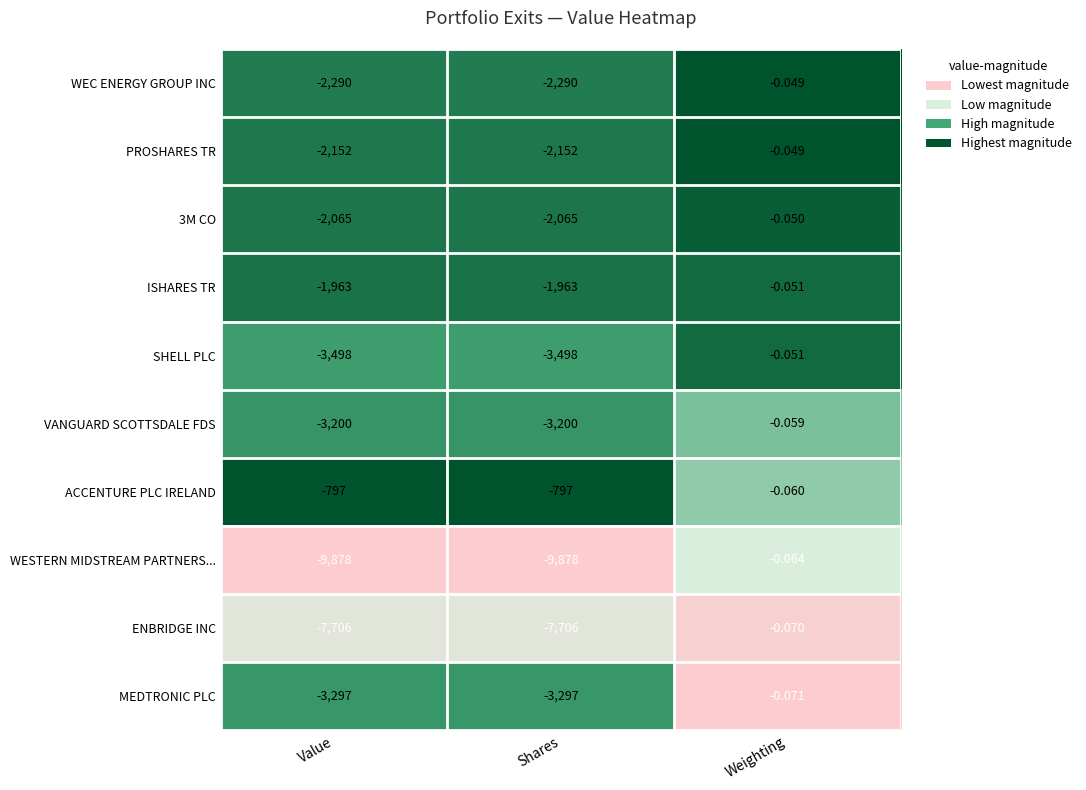

Is the value of ISHARES TR at Weighting greater than the value of MEDTRONIC PLC at Shares?

Yes